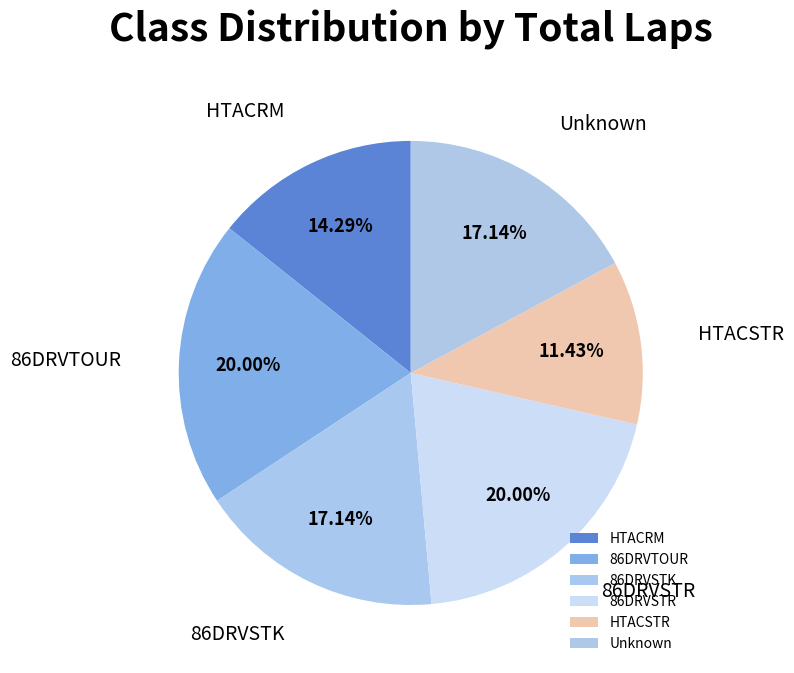

Which category has the smallest portion of the pie?

HTACSTR